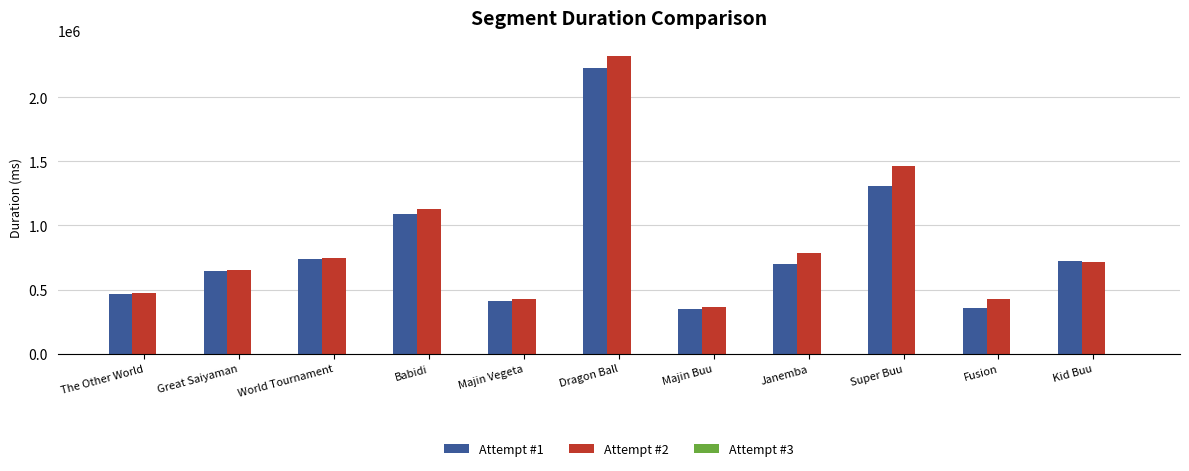

Is it true that Attempt #1 equals 414612 at Kid Buu?

False